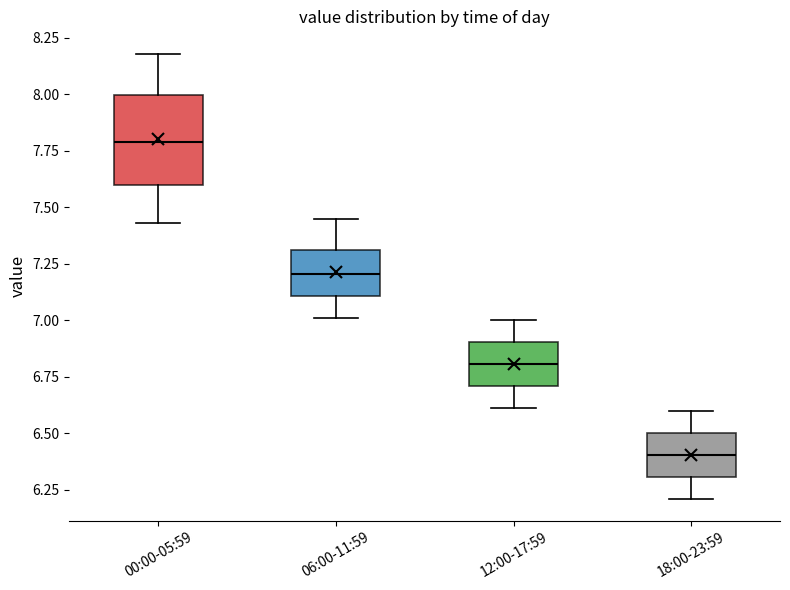

Reading left to right, transcribe this box plot: for each box, give where its median line is, the range the box spans, and where its two whiskers end, as read against the y-axis. The values are not printed on the chart, so give them approximately, as read against the axis.

00:00-05:59: median 7.80, box 7.60 to 8.00, whiskers 7.45 to 8.20
06:00-11:59: median 7.20, box 7.10 to 7.30, whiskers 7.00 to 7.45
12:00-17:59: median 6.80, box 6.70 to 6.90, whiskers 6.60 to 7.00
18:00-23:59: median 6.40, box 6.30 to 6.50, whiskers 6.20 to 6.60